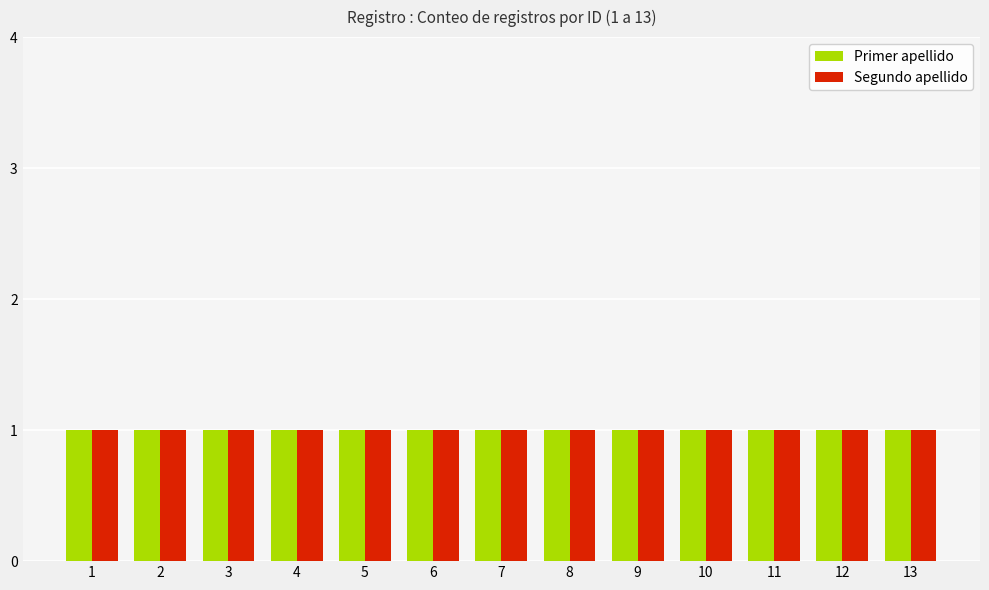

Are the bars horizontal?

No